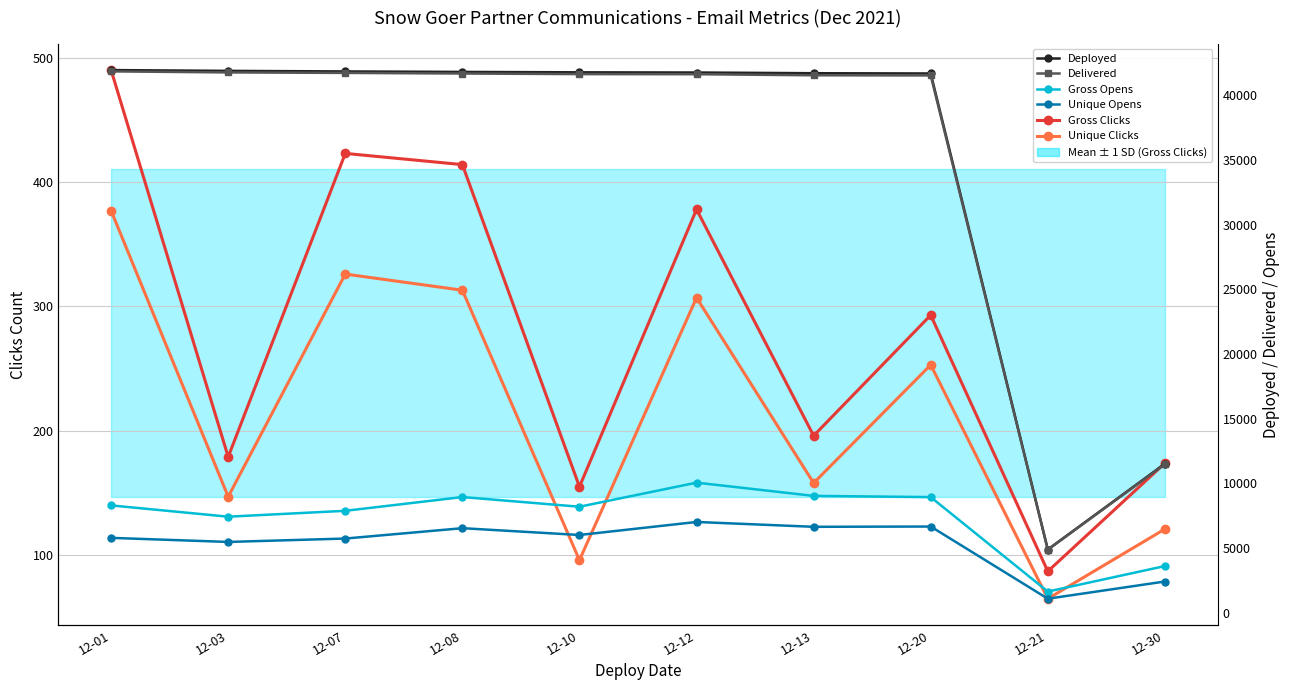

What is the sum of all Gross Clicks values?

2789